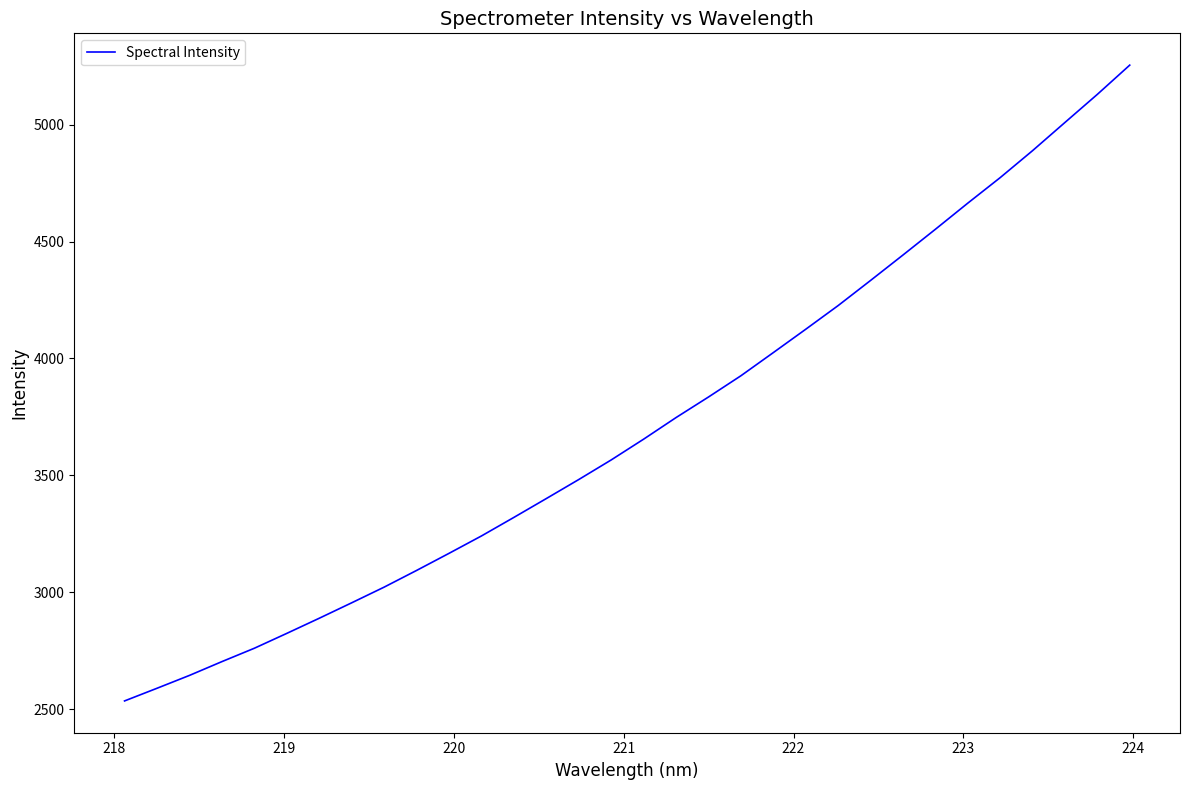

What is the difference between the maximum and minimum values?

2719.6